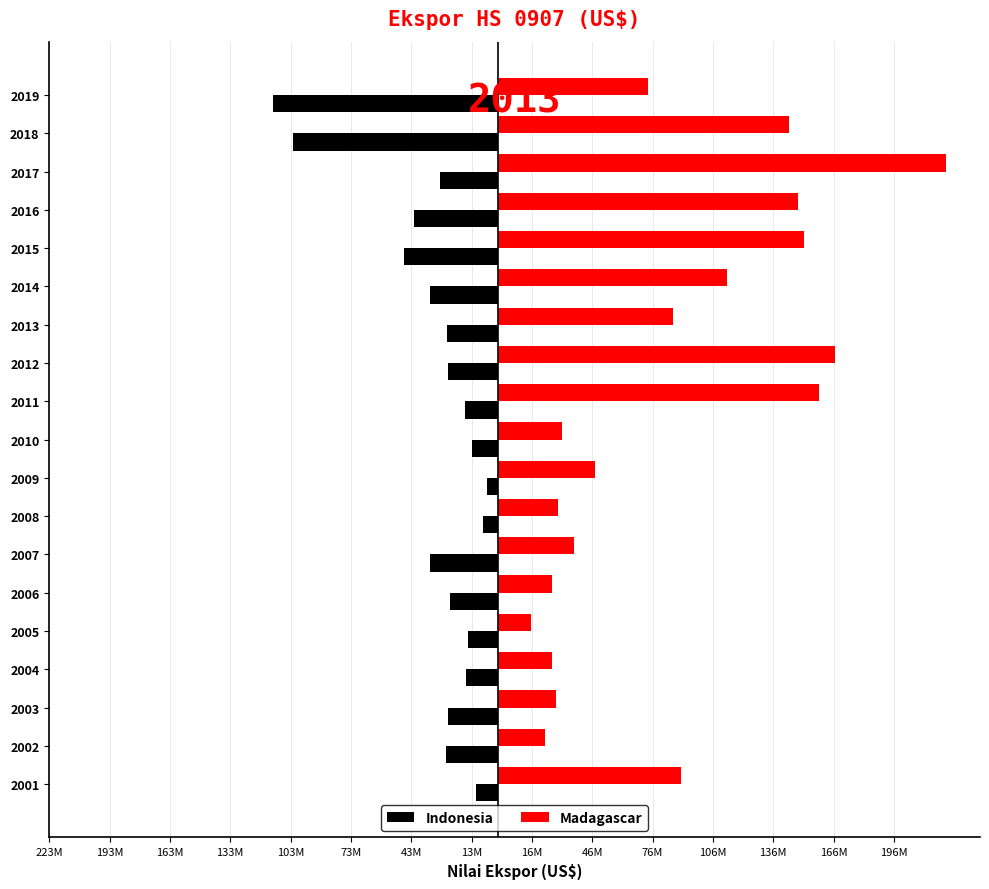

How many data points does each series have?

19